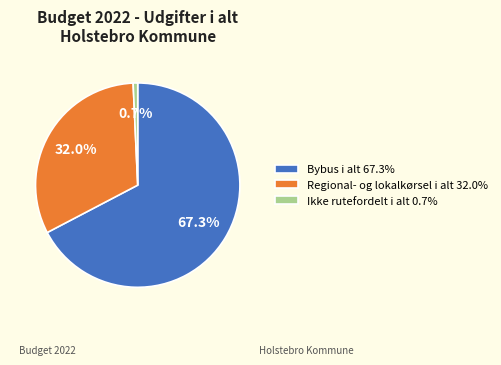

Which category has the smallest portion of the pie?

Ikke rutefordelt i alt